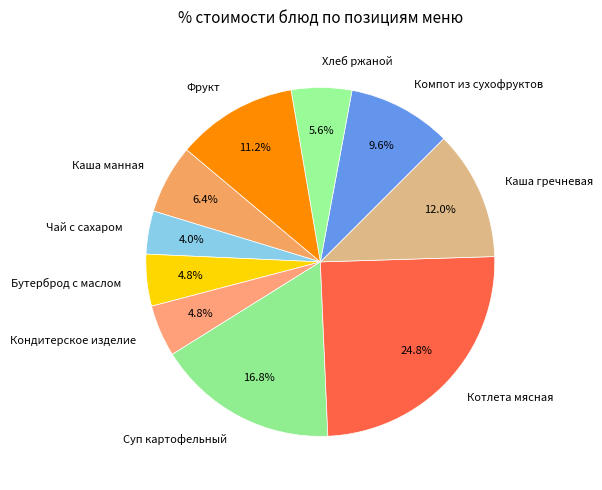

Combined, what portion of the pie is Каша гречневая and Фрукт?

23.2%